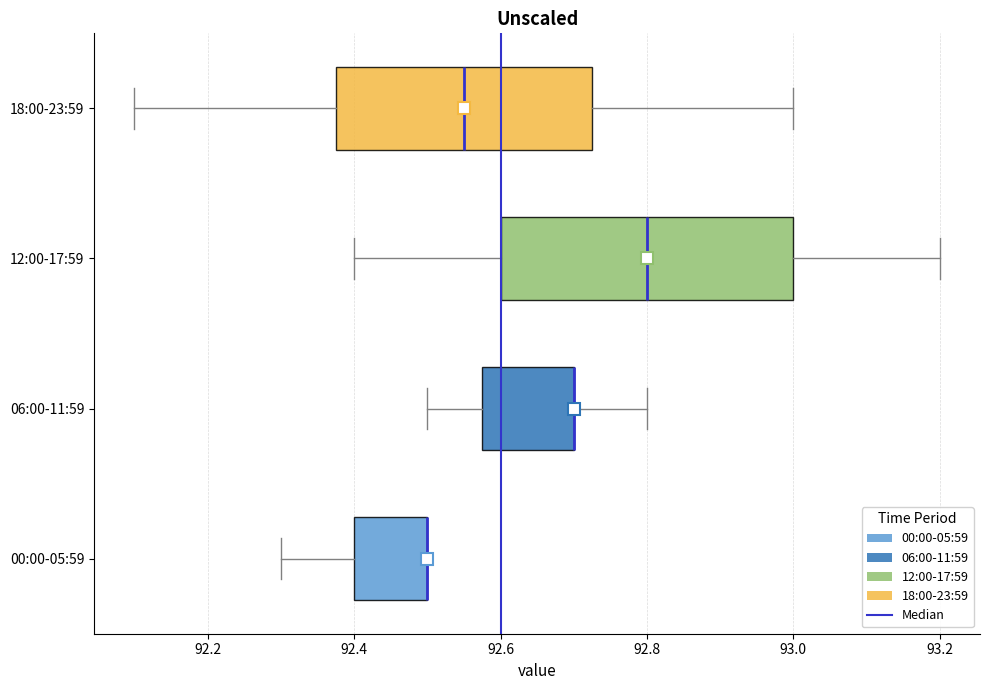

Where is the left edge of the box for 06:00-11:59 on the x-axis? The values are not printed on the chart, so give them approximately, as read against the axis.

92.58